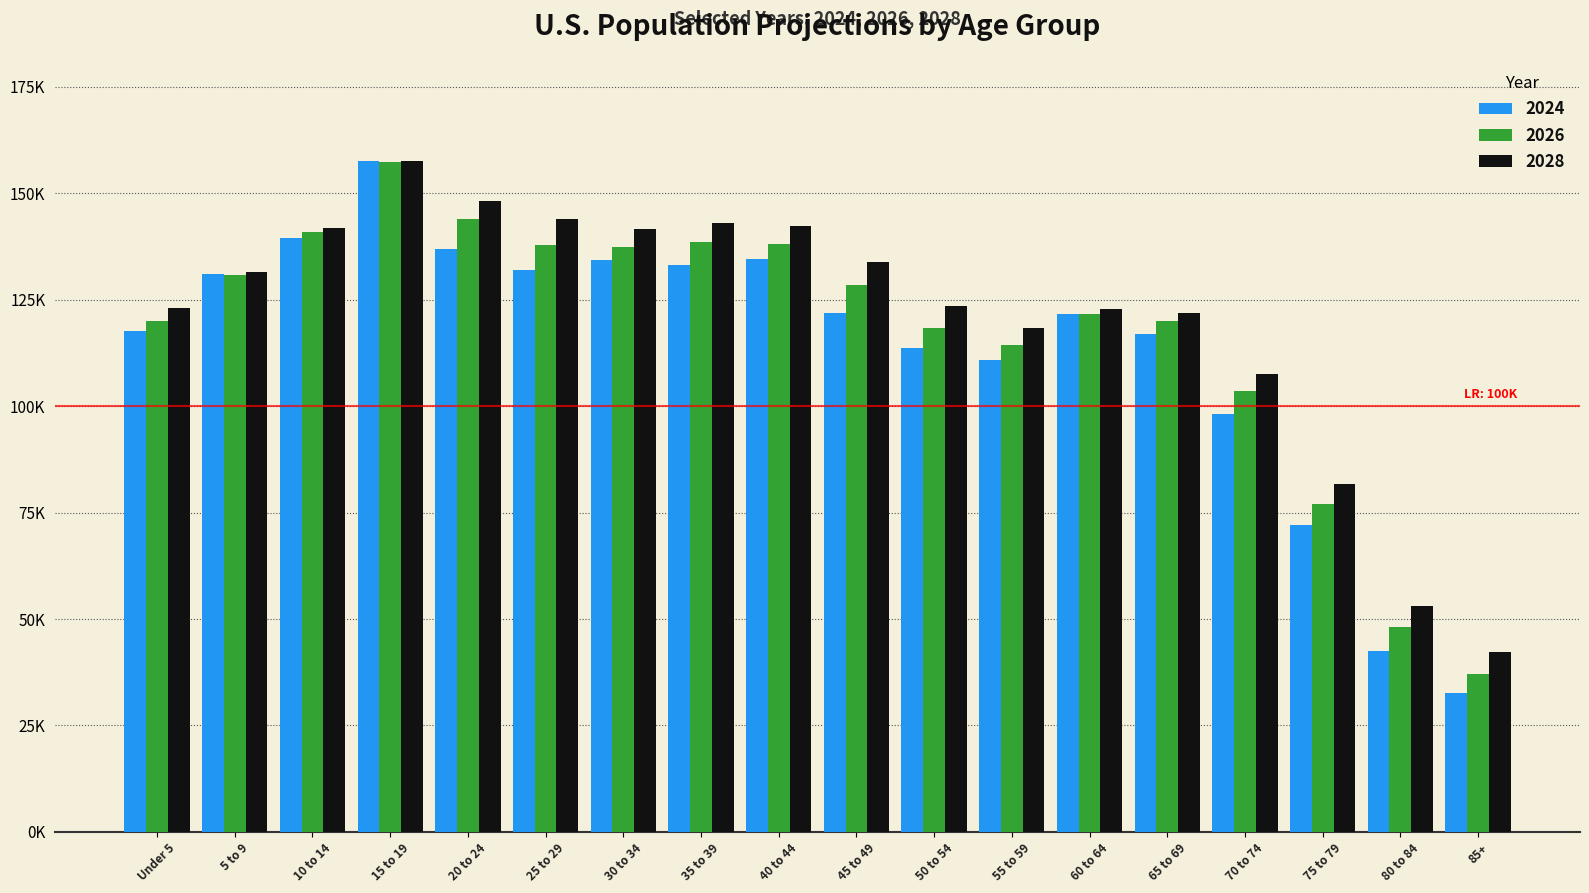

Which category has the lowest value in the 2024 series?

85+